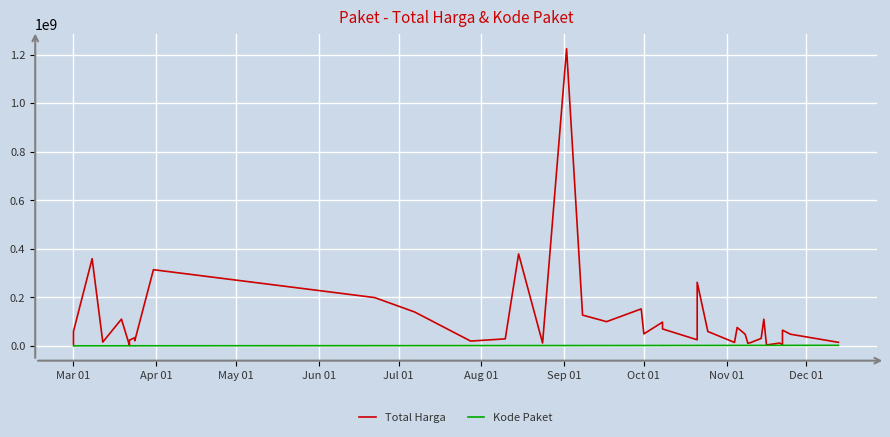

List the series in order of their overall mean, highest first.

Total Harga, Kode Paket